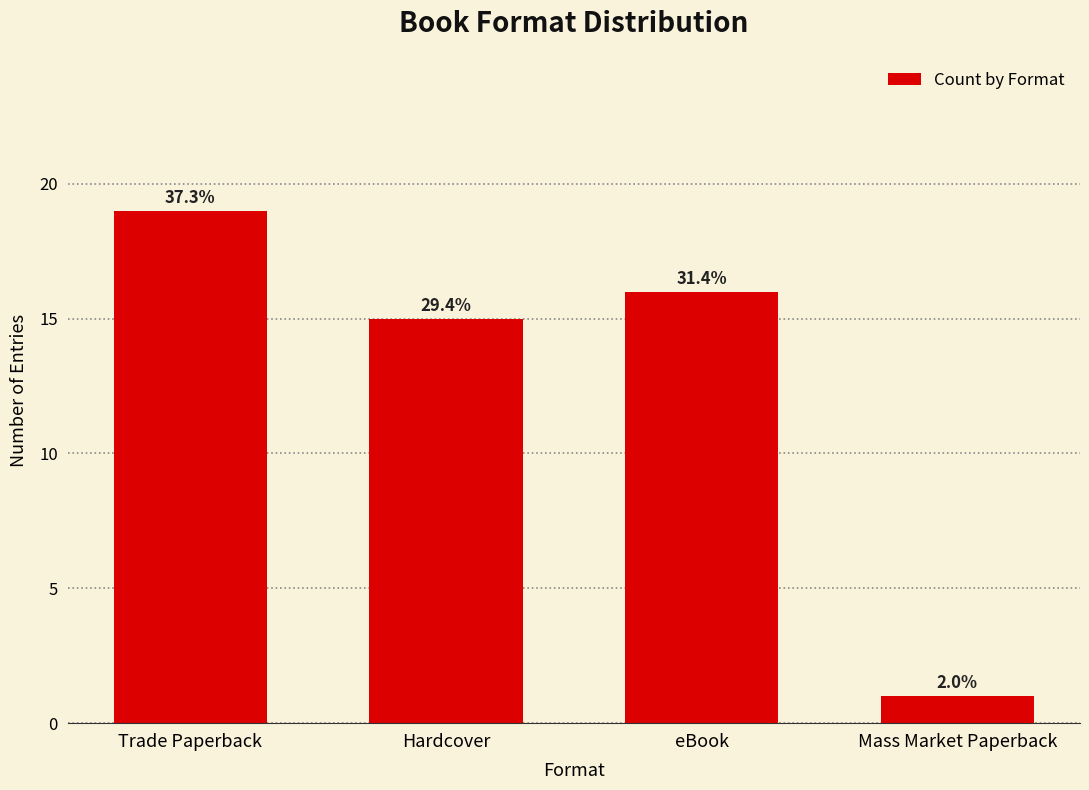

What is the smallest value displayed?

1